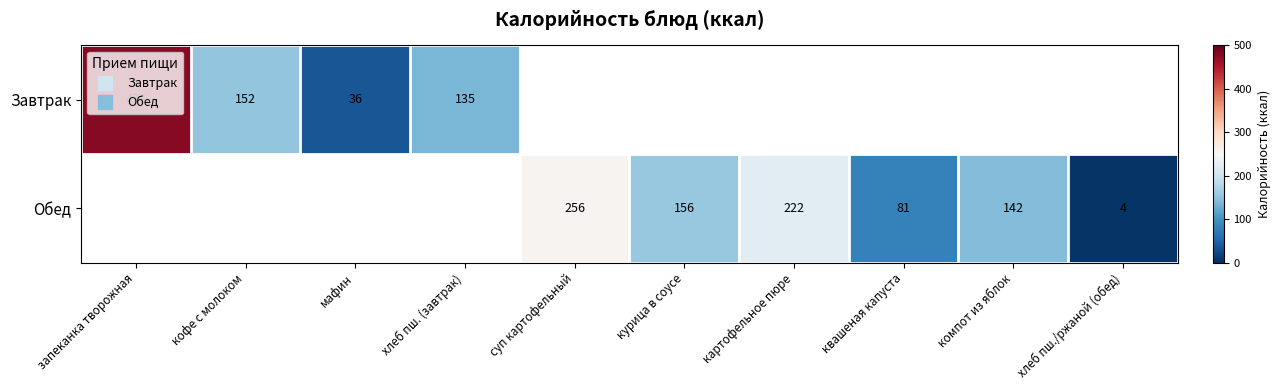

Count the number of categories in the chart.

10